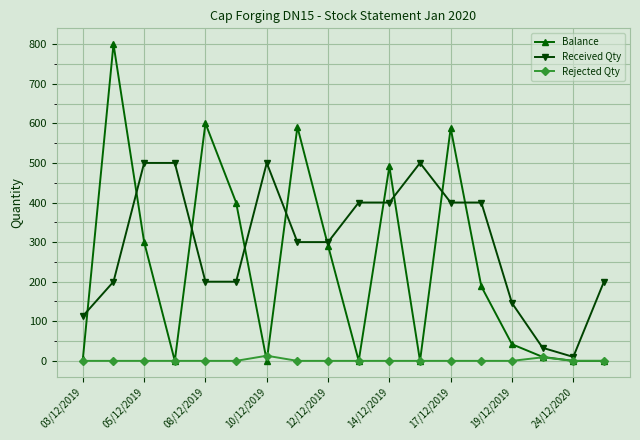

Does the chart have visible grid lines?

Yes